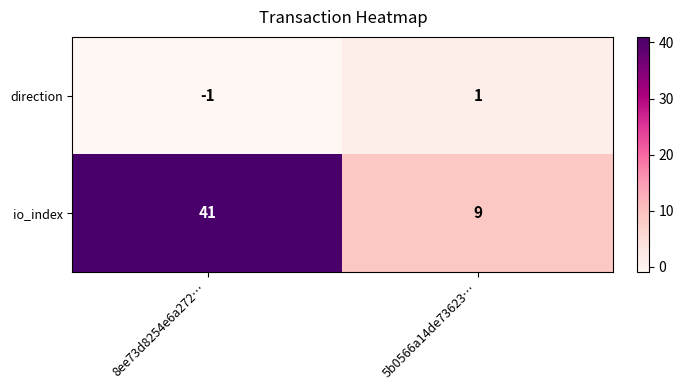

Which series has the largest total across all categories?

io_index